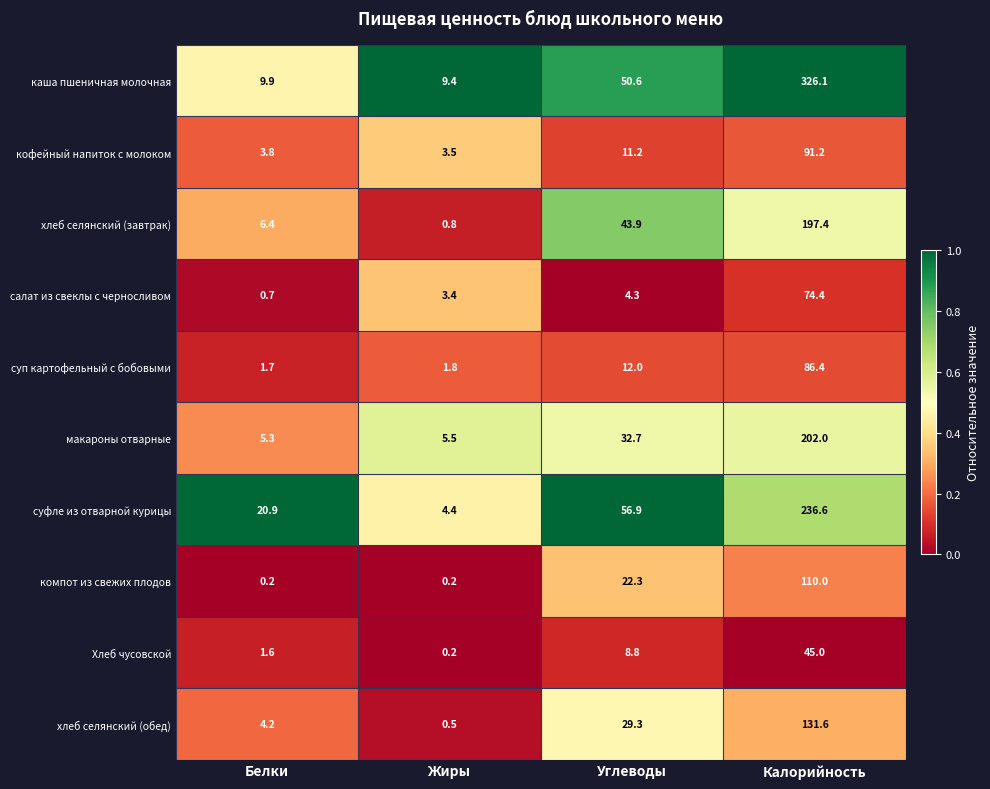

At which category is the sum across all series the highest?

Калорийность